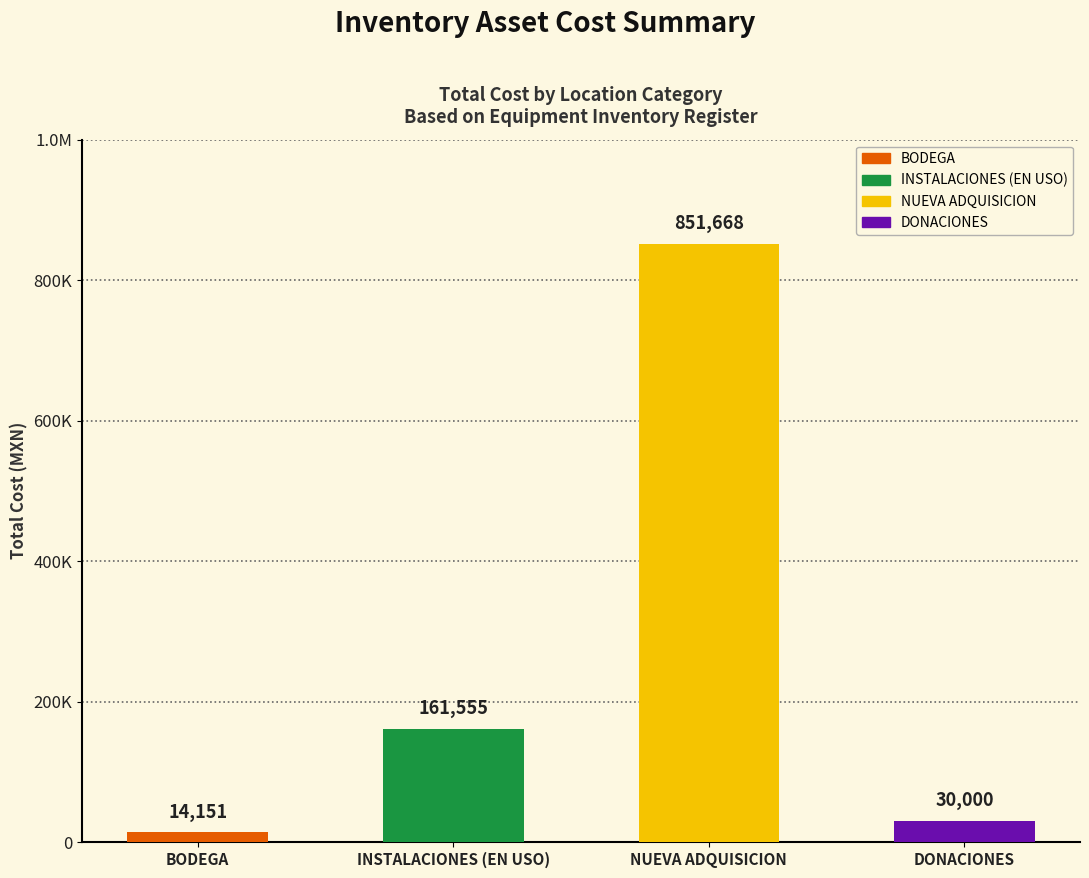

Where is the data nearest to the value 432909?

INSTALACIONES (EN USO)